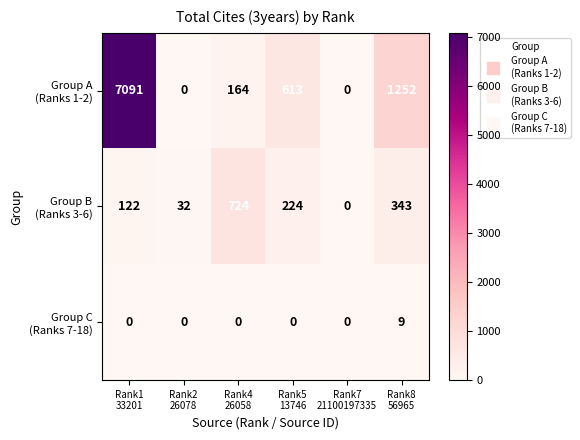

What is the greatest value displayed?

7091